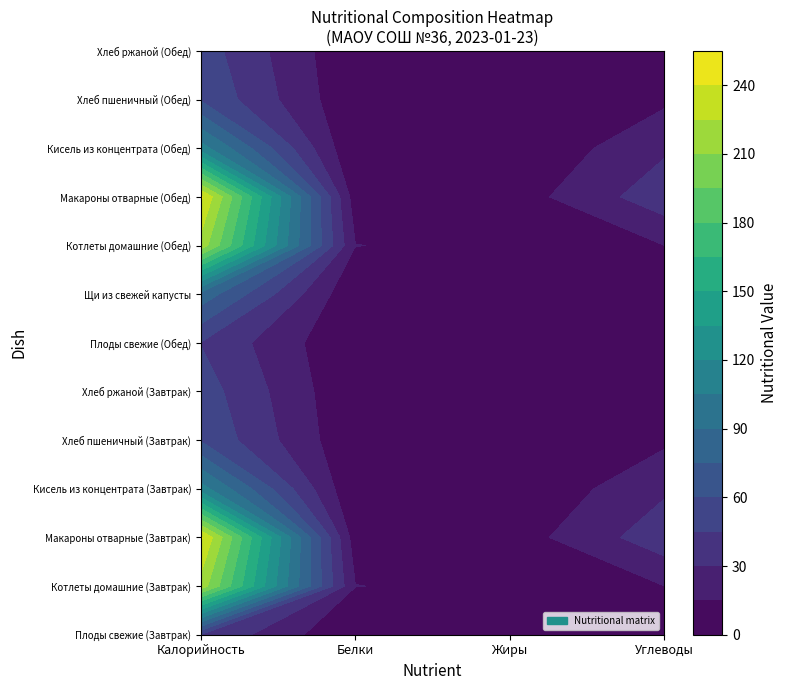

Which series has the largest total across all categories?

Макароны отварные (Завтрак)